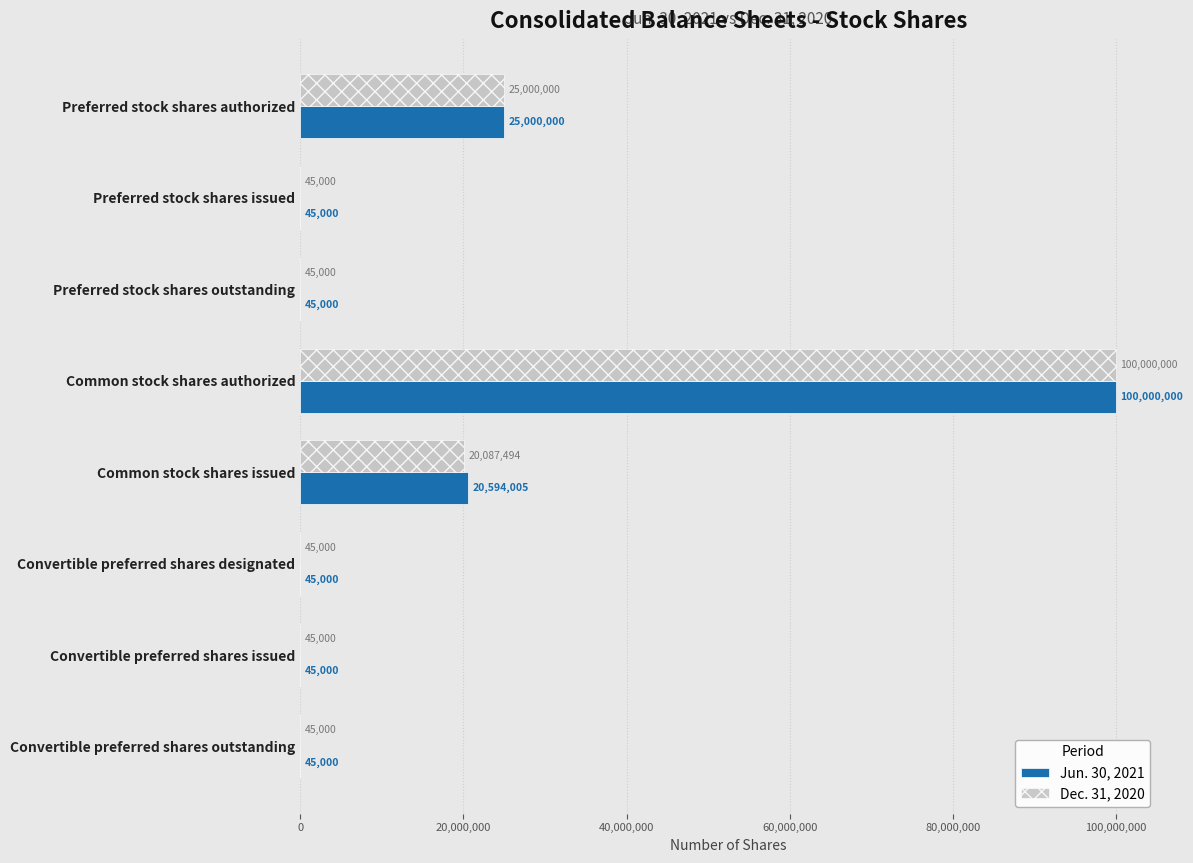

At which label is Dec. 31, 2020 closest to 50022500?

Preferred stock shares authorized